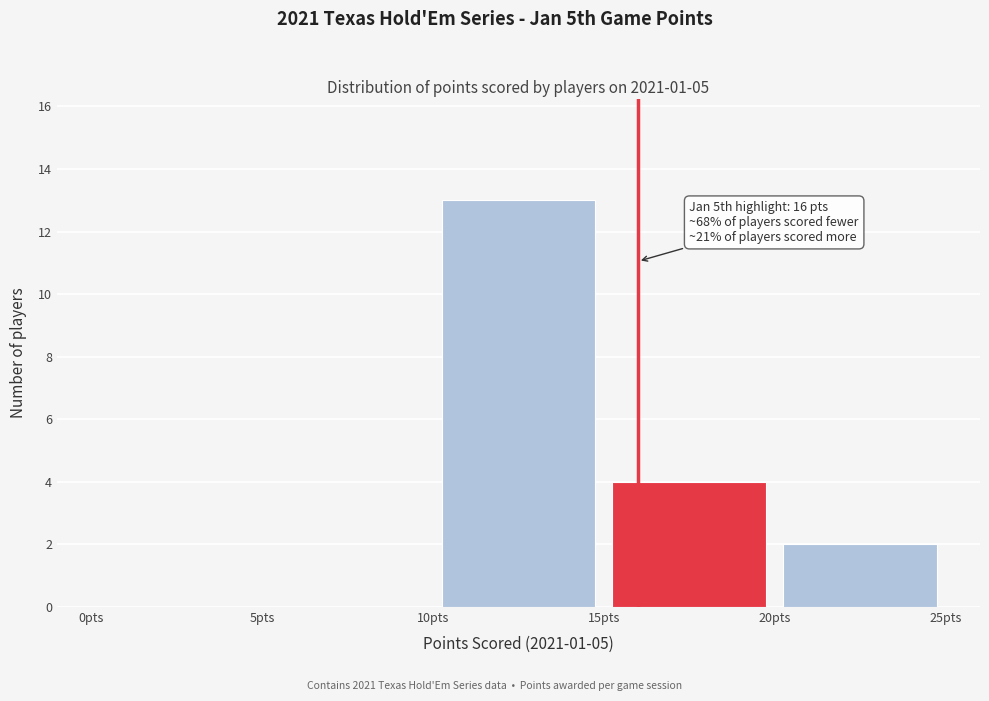

Over which range of the x-axis is the bar tallest?

10 to 15